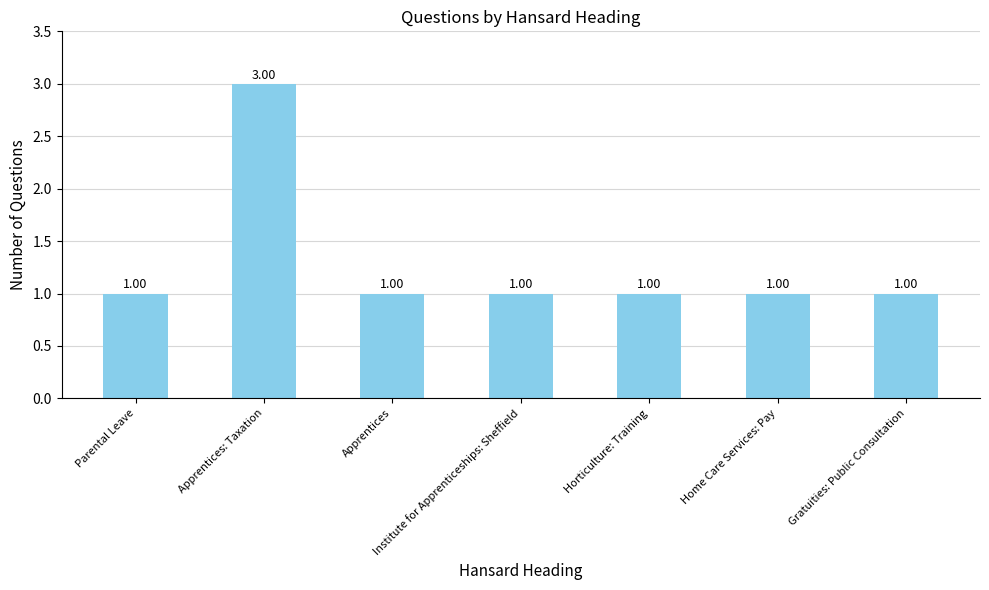

Are the bars grouped side by side (vs. stacked)?

No